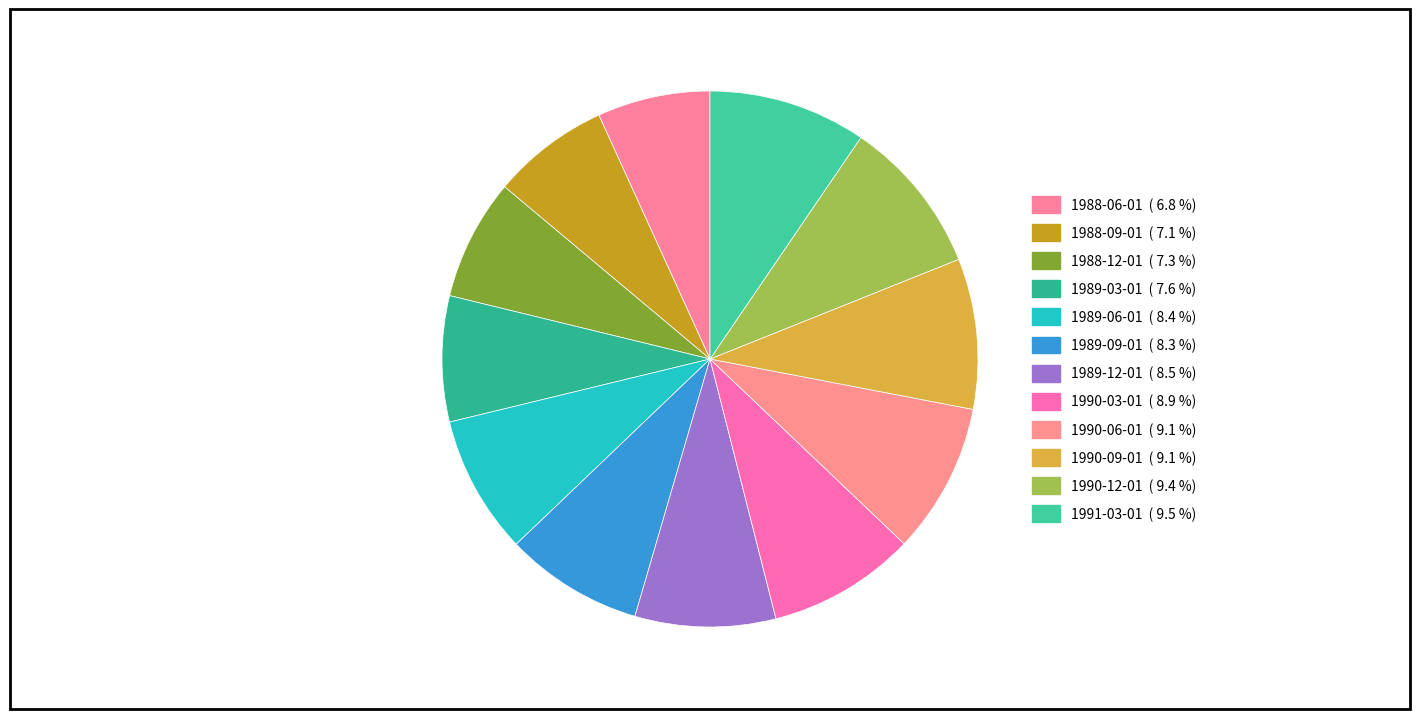

What is the ratio of the value at 1988-09-01 to the value at 1988-12-01?

1.0